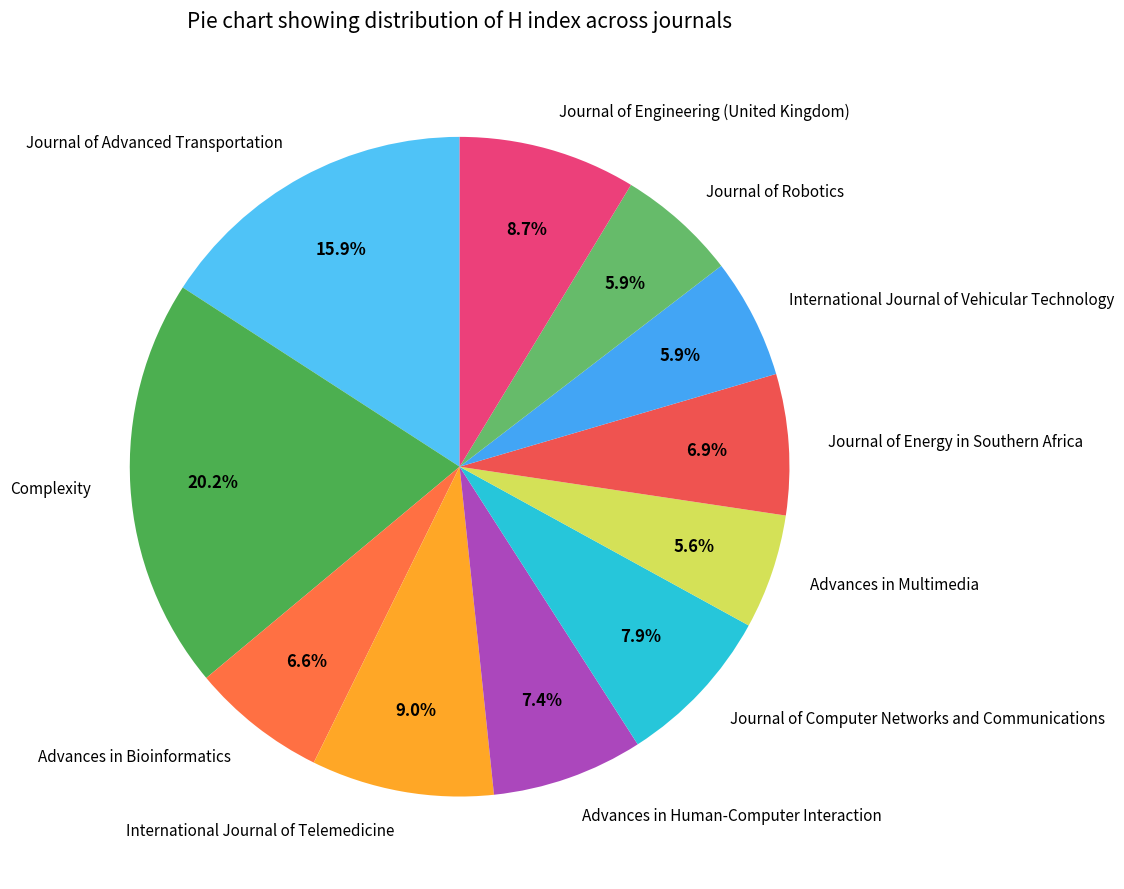

Do International Journal of Telemedicine and Advances in Human-Computer Interaction together represent more than half of the pie?

No